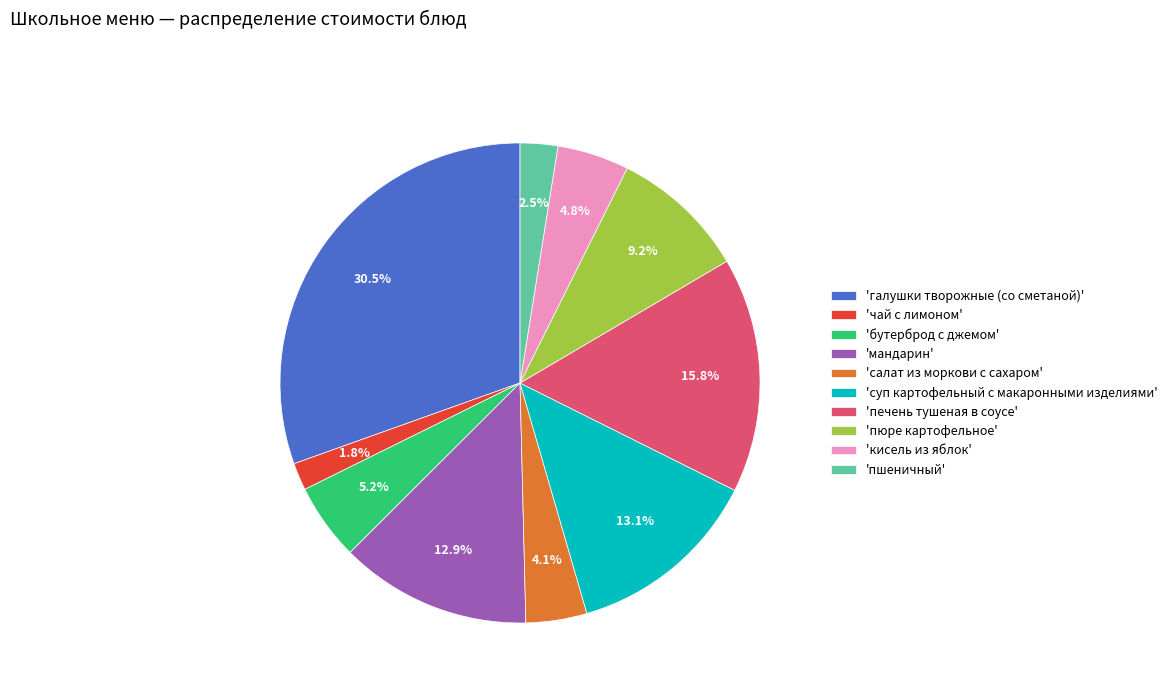

Is there a majority slice in this chart?

No